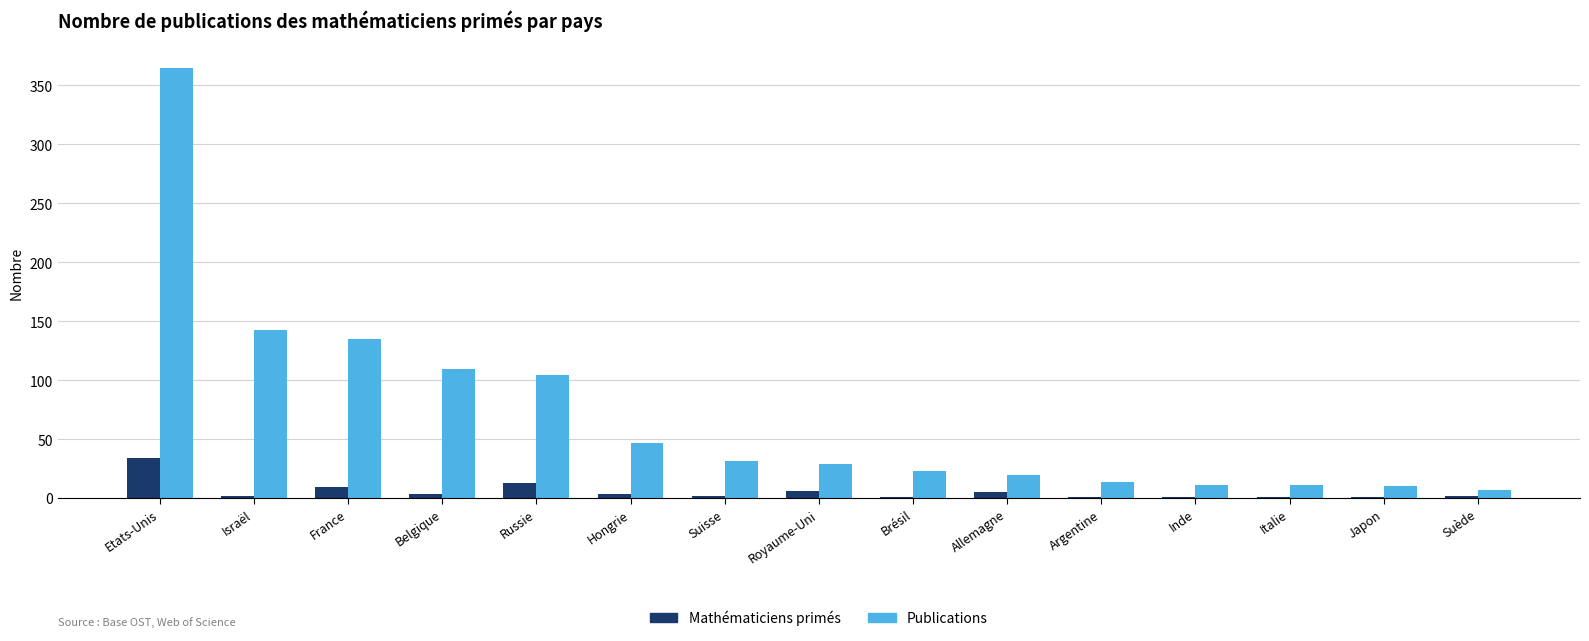

Which series has the largest total across all categories?

Publications